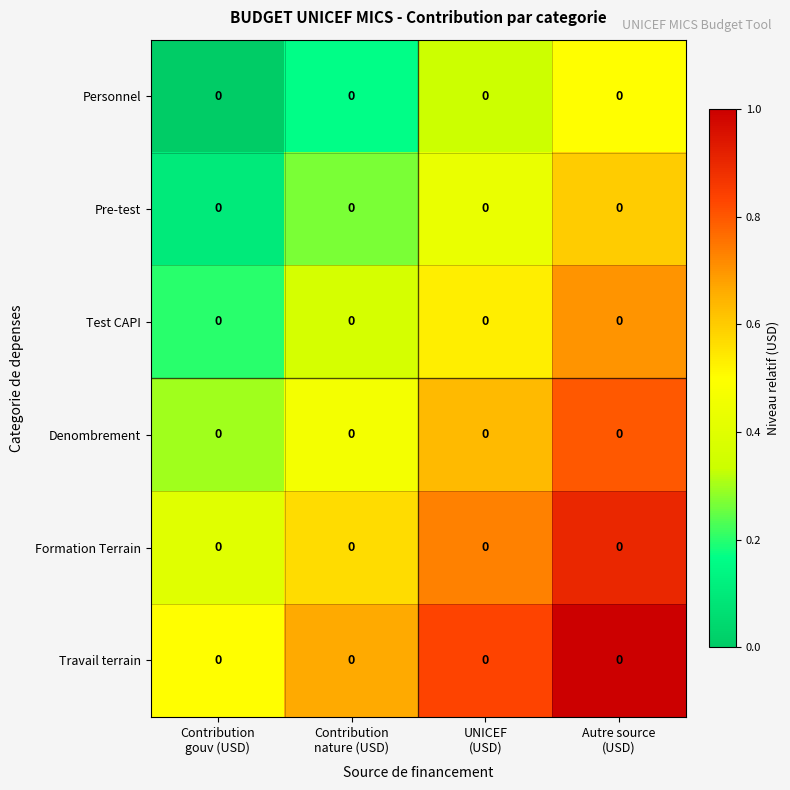

Reading left to right, extract all data points from this chart.

Personnel: Contribution
gouv (USD)=0.0	Contribution
nature (USD)=0.0	UNICEF
(USD)=0.0	Autre source
(USD)=0.0
Pre-test: Contribution
gouv (USD)=0.0	Contribution
nature (USD)=0.0	UNICEF
(USD)=0.0	Autre source
(USD)=0.0
Test CAPI: Contribution
gouv (USD)=0.0	Contribution
nature (USD)=0.0	UNICEF
(USD)=0.0	Autre source
(USD)=0.0
Denombrement: Contribution
gouv (USD)=0.0	Contribution
nature (USD)=0.0	UNICEF
(USD)=0.0	Autre source
(USD)=0.0
Formation Terrain: Contribution
gouv (USD)=0.0	Contribution
nature (USD)=0.0	UNICEF
(USD)=0.0	Autre source
(USD)=0.0
Travail terrain: Contribution
gouv (USD)=0.0	Contribution
nature (USD)=0.0	UNICEF
(USD)=0.0	Autre source
(USD)=0.0